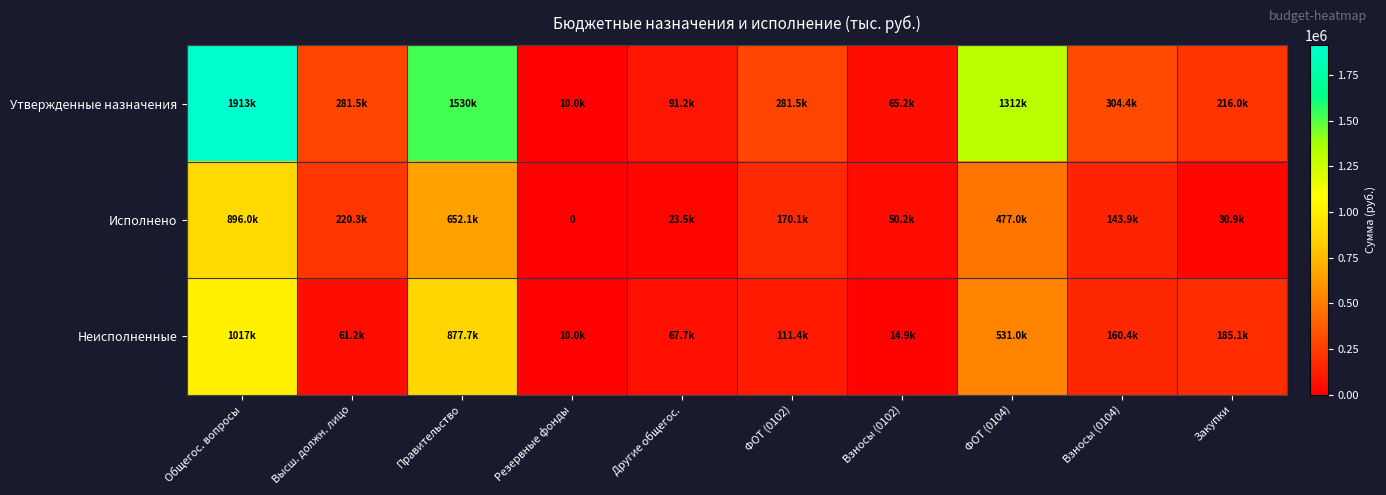

What is the sum of the Утвержденные назначения values at Правительство and Закупки?

1745884.0